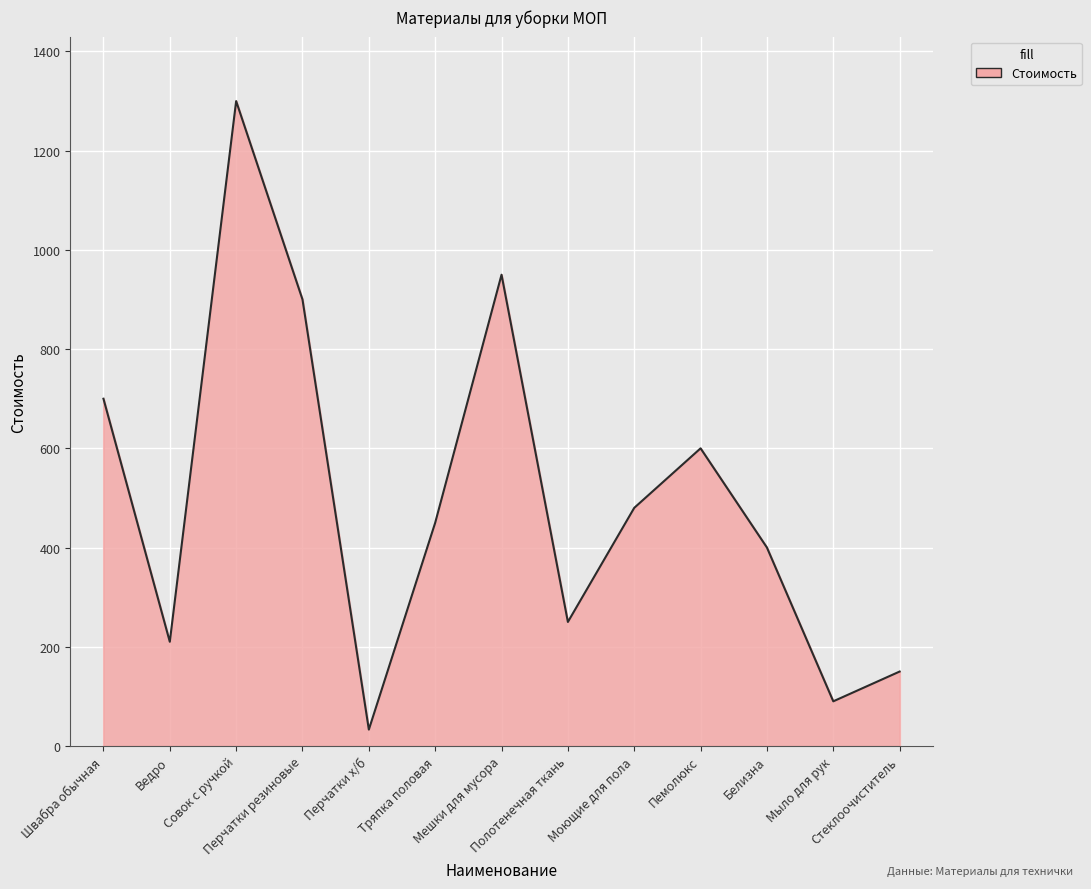

What is the minimum value shown in the chart?

33